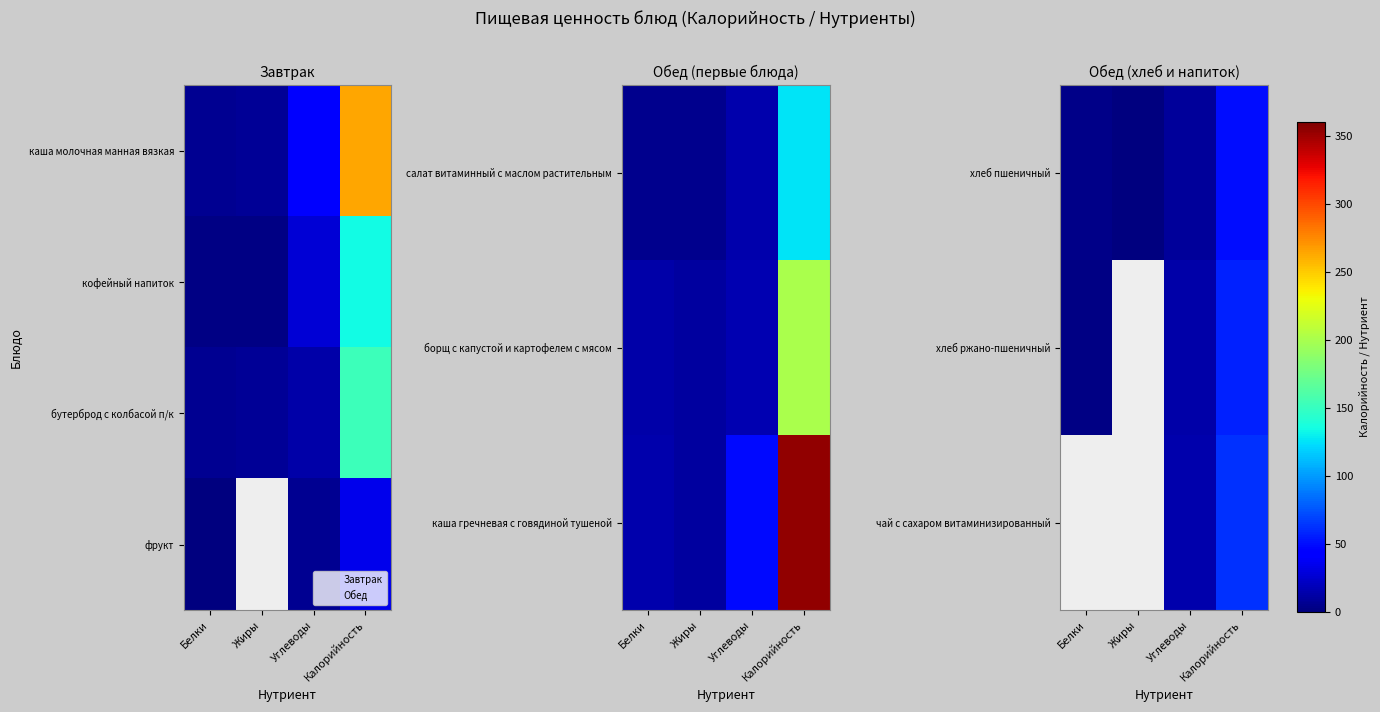

What is the sum of the хлеб ржано-пшеничный values at Калорийность and Белки?

59.0